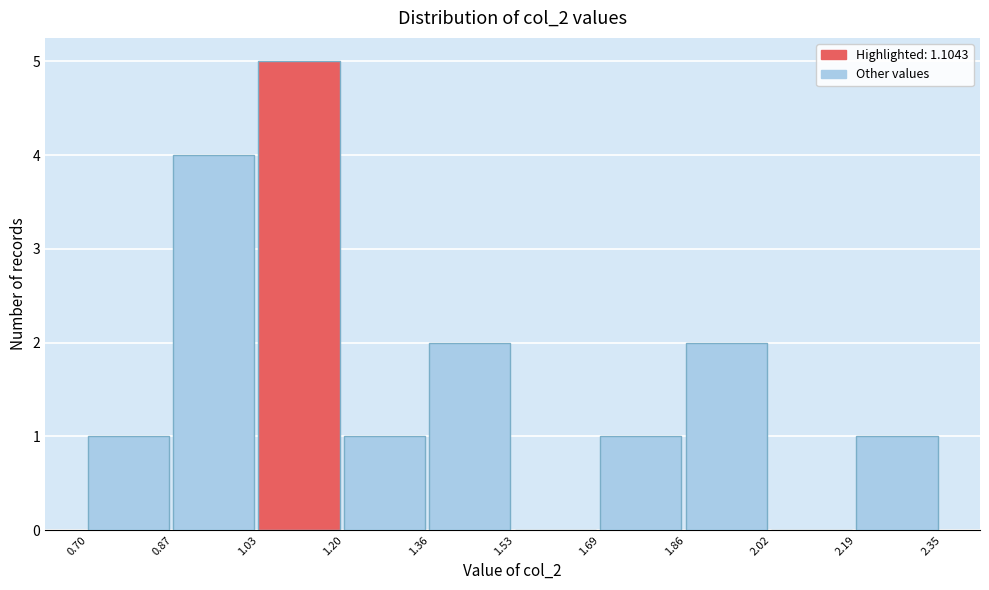

What is the height of the bar covering 1.36 to 1.53 on the x-axis? The values are not printed on the chart, so give them approximately, as read against the axis.

2